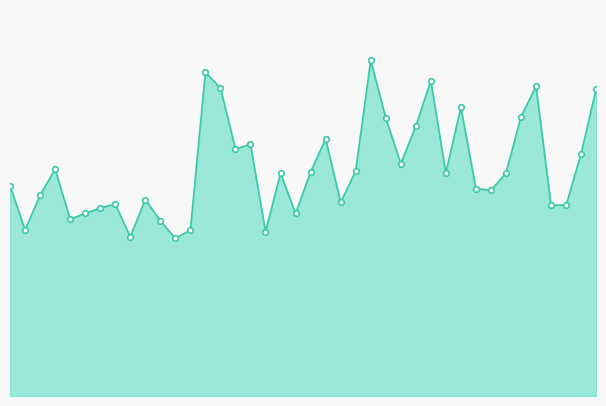

What is the label of the 32nd point from the right?

00:19